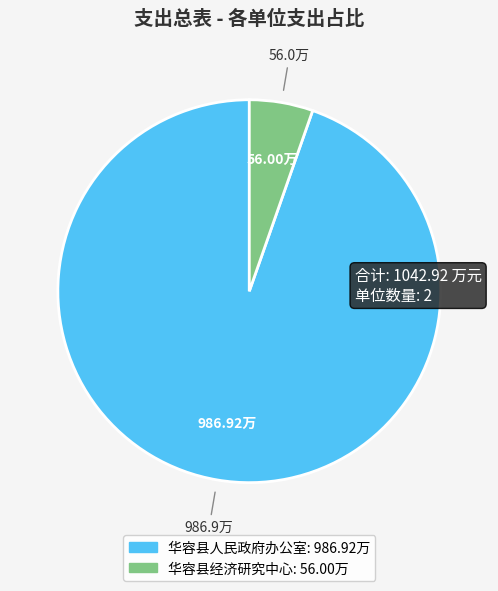

Between 华容县人民政府办公室 and 华容县经济研究中心, which is larger?

华容县人民政府办公室